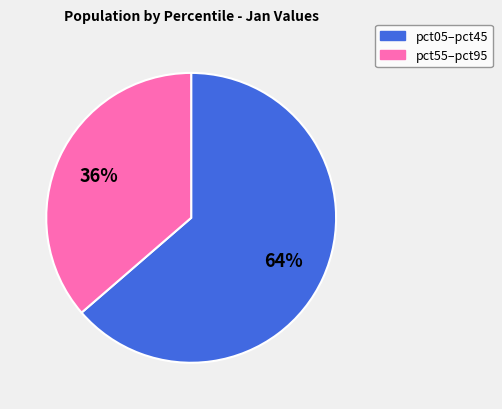

To the nearest percent, what is the average slice percentage?

50%